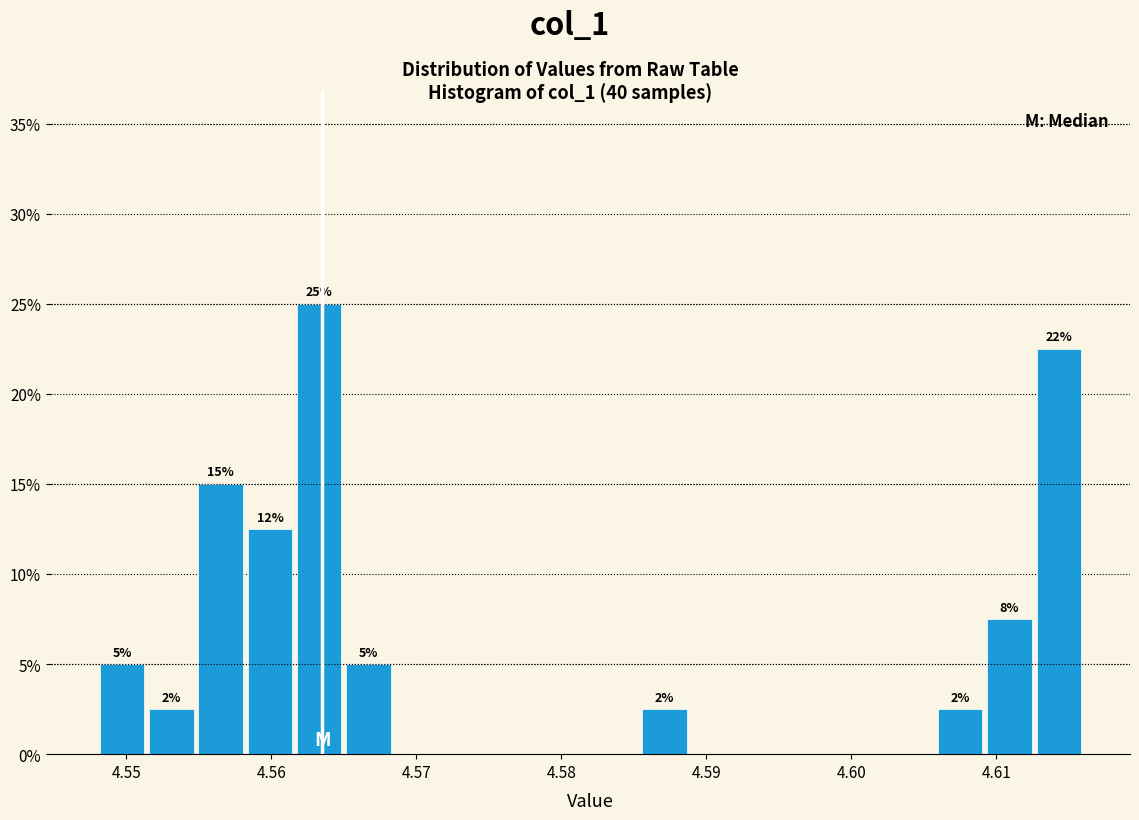

Around what value on the x-axis is the tallest bar? Give the approximate position of its centre, as read against the axis.

4.563